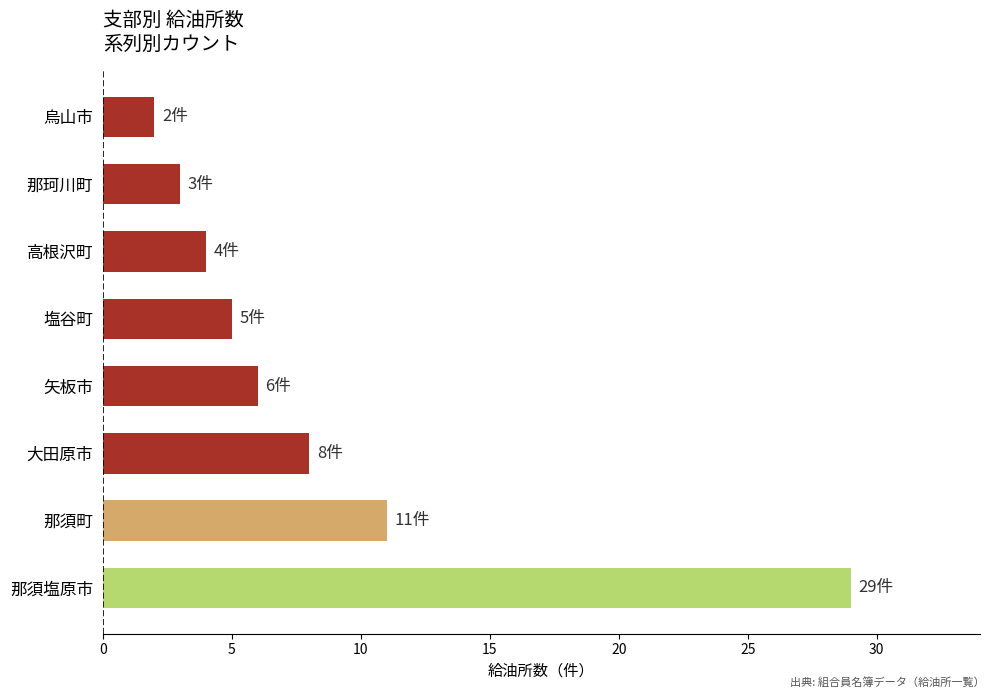

Rank the categories by value from highest to lowest.

那須塩原市, 那須町, 大田原市, 矢板市, 塩谷町, 高根沢町, 那珂川町, 烏山市